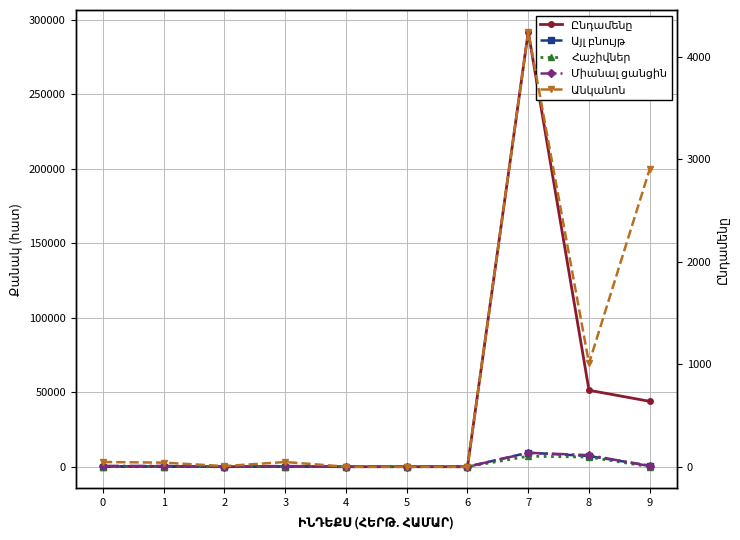

The value of Անկանոն at 5 is -1417. True or false?

False